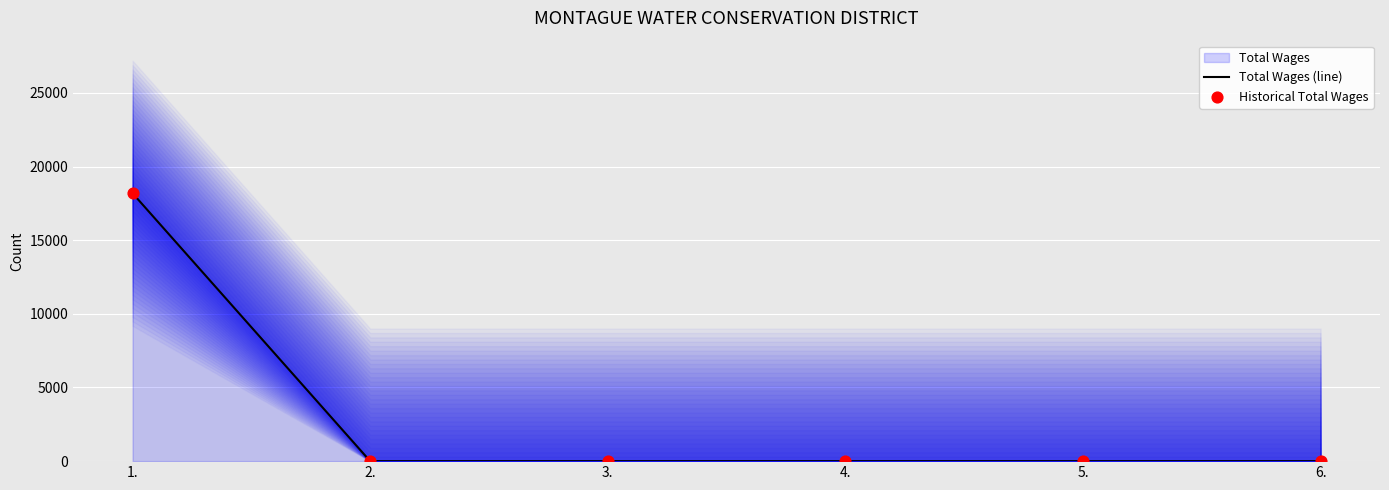

Which series reaches the maximum Y coordinate?

Total Wages (line)